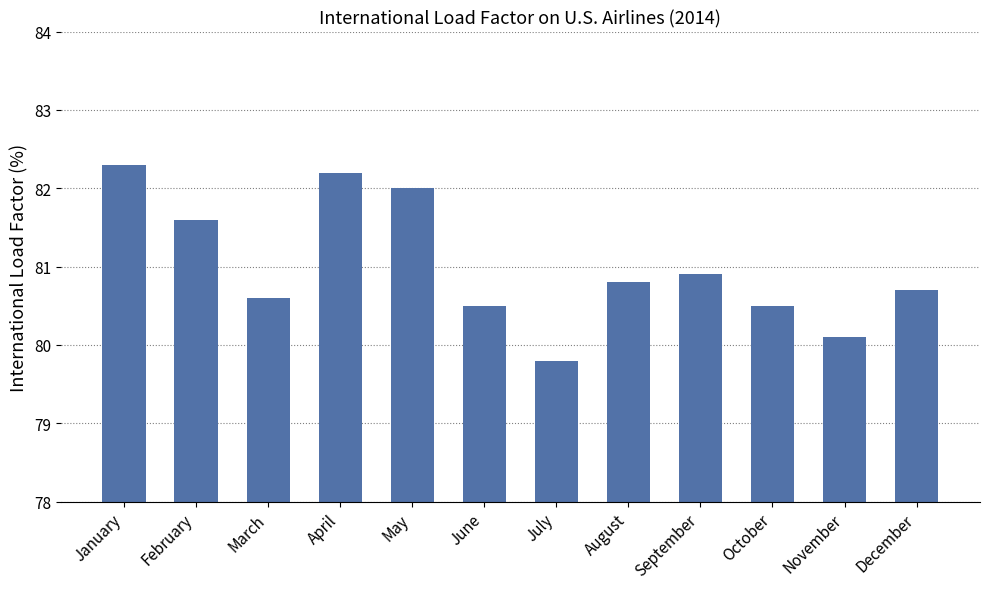

What is the change in value from September to December?

-0.2